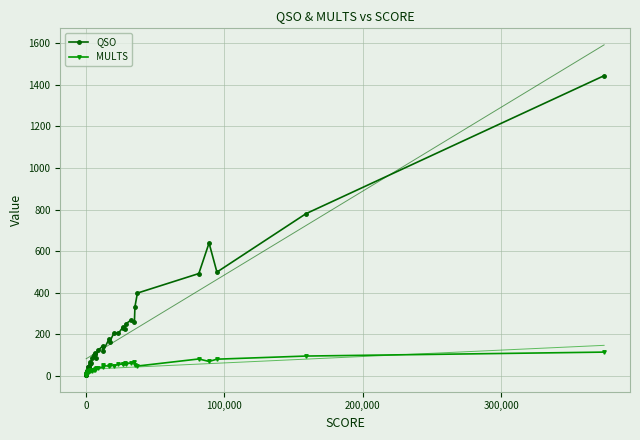

True or false: QSO has more than 1 points higher than both neighbors.

True